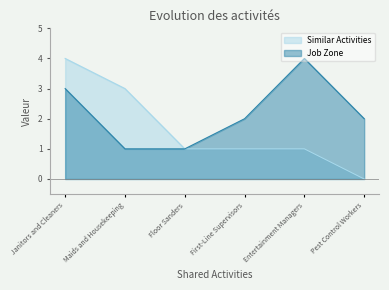

What is the sum of the Similar Activities values at Maids and Housekeeping and First-Line Supervisors?

4